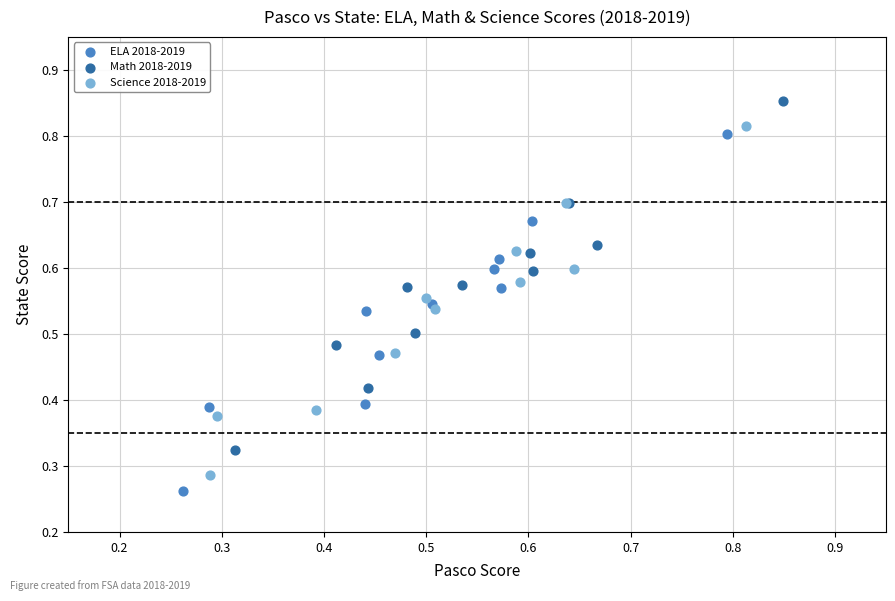

Which series contains the lowest Y value?

ELA 2018-2019